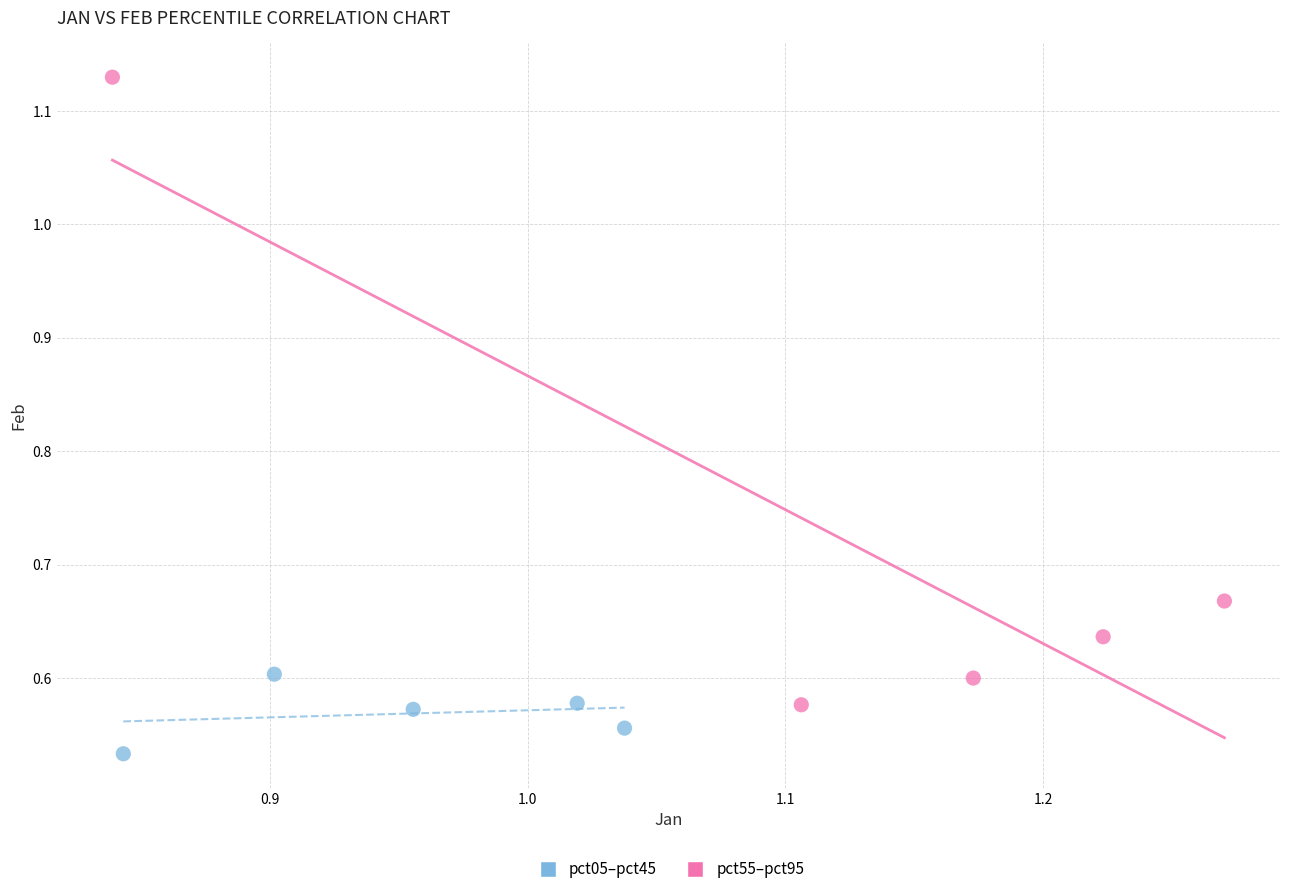

Which series has the widest spread of Y values?

pct55–pct95